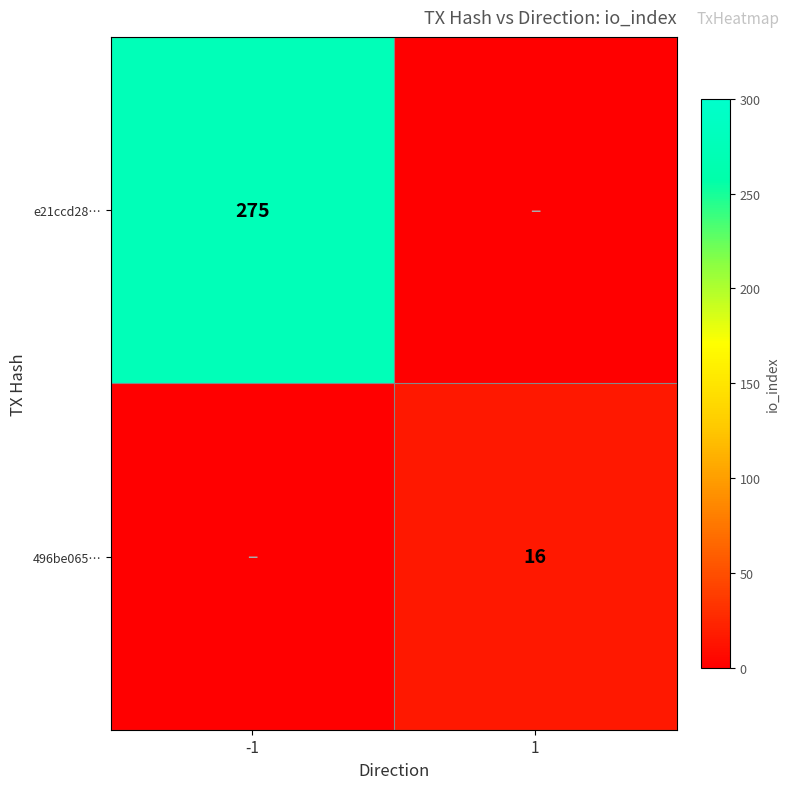

True or false: 496be065… has a value of 23 at 1.

False